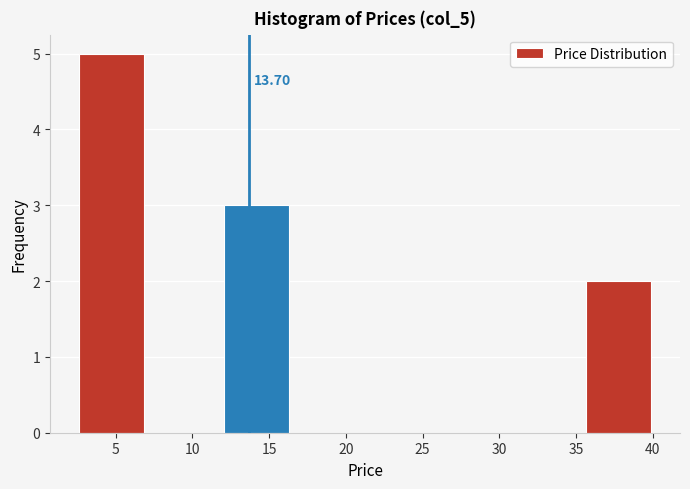

Over which range of the x-axis is the bar tallest?

2.5 to 7.5